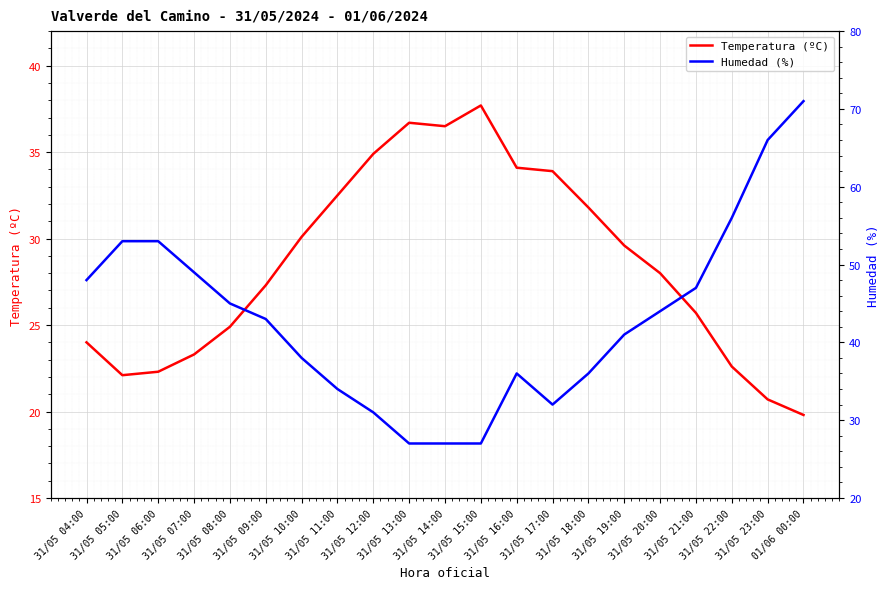

Reading right to left, list all the values displayed in this chart.

Temperatura (ºC): 01/06 00:00=19.8	31/05 23:00=20.7	31/05 22:00=22.6	31/05 21:00=25.7	31/05 20:00=28.0	31/05 19:00=29.6	31/05 18:00=31.8	31/05 17:00=33.9	31/05 16:00=34.1	31/05 15:00=37.7	31/05 14:00=36.5	31/05 13:00=36.7	31/05 12:00=34.9	31/05 11:00=32.5	31/05 10:00=30.1	31/05 09:00=27.3	31/05 08:00=24.9	31/05 07:00=23.3	31/05 06:00=22.3	31/05 05:00=22.1	31/05 04:00=24.0
Humedad (%): 01/06 00:00=71.0	31/05 23:00=66.0	31/05 22:00=56.0	31/05 21:00=47.0	31/05 20:00=44.0	31/05 19:00=41.0	31/05 18:00=36.0	31/05 17:00=32.0	31/05 16:00=36.0	31/05 15:00=27.0	31/05 14:00=27.0	31/05 13:00=27.0	31/05 12:00=31.0	31/05 11:00=34.0	31/05 10:00=38.0	31/05 09:00=43.0	31/05 08:00=45.0	31/05 07:00=49.0	31/05 06:00=53.0	31/05 05:00=53.0	31/05 04:00=48.0